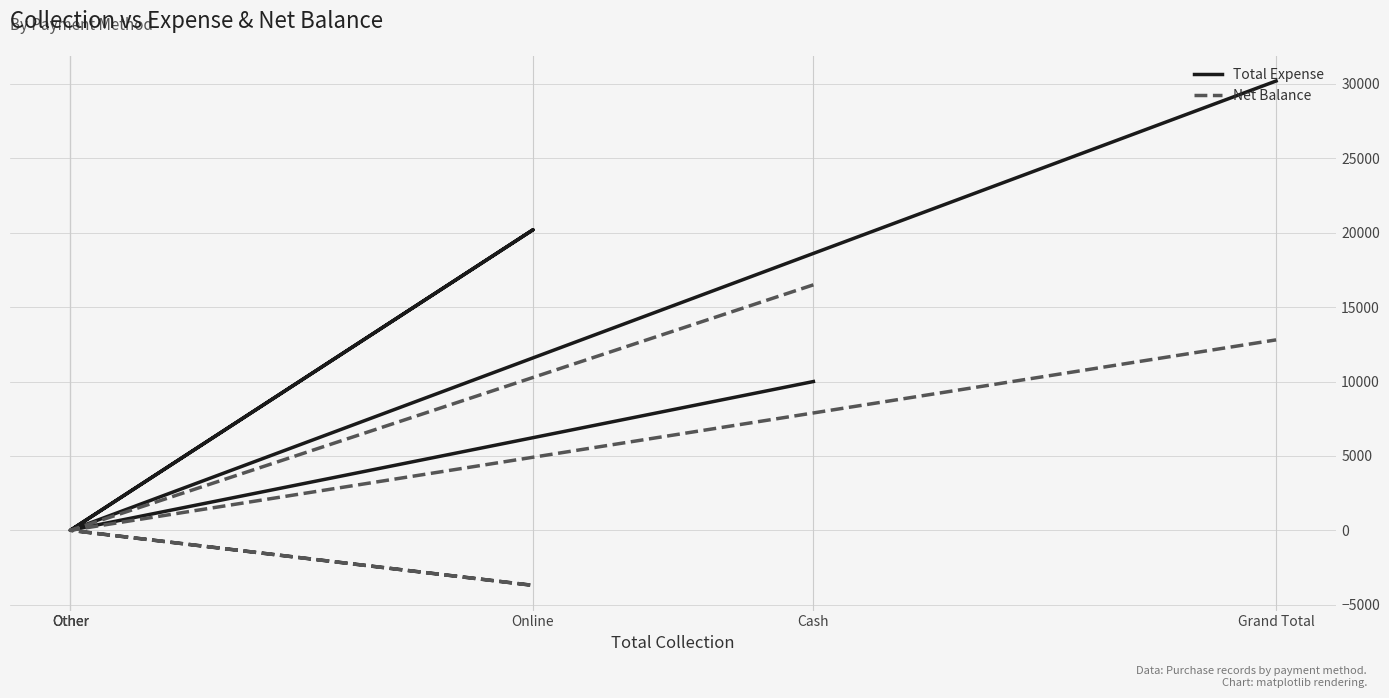

The value of Net Balance at Grand Total is 5124. True or false?

False